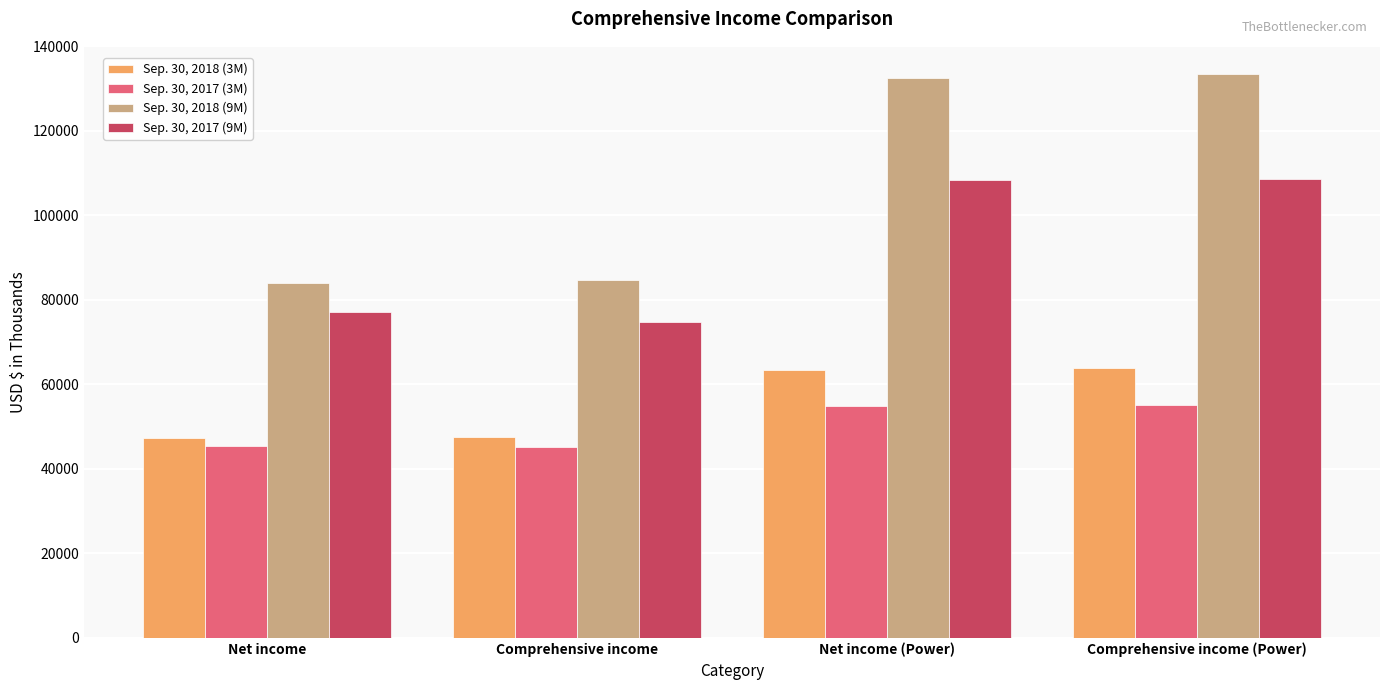

What is the difference between the Sep. 30, 2017 (3M) values at Net income and Net income (Power)?

9548